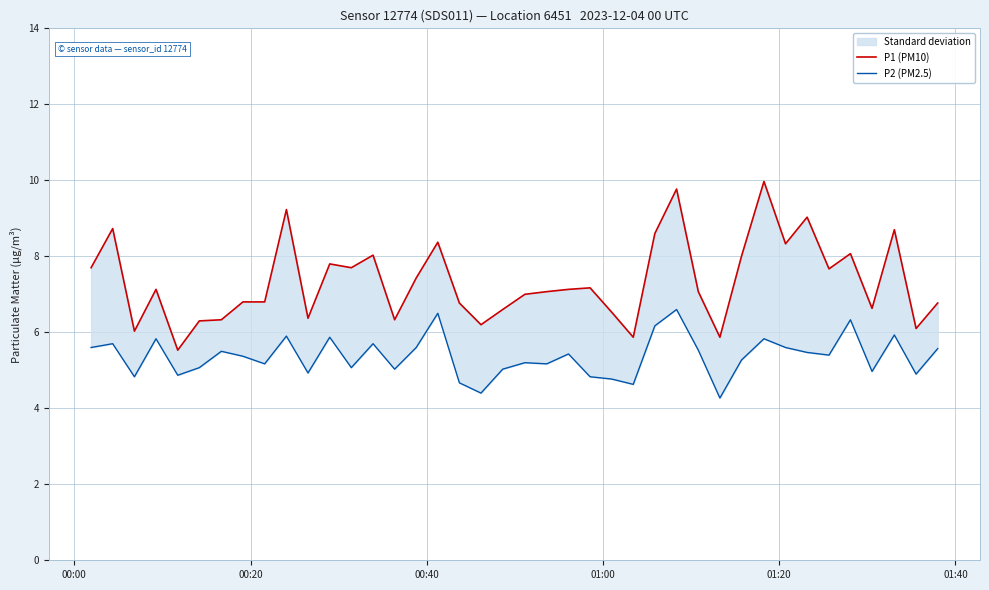

The P2 (PM2.5) series shows 2.3 at 31. True or false?

False